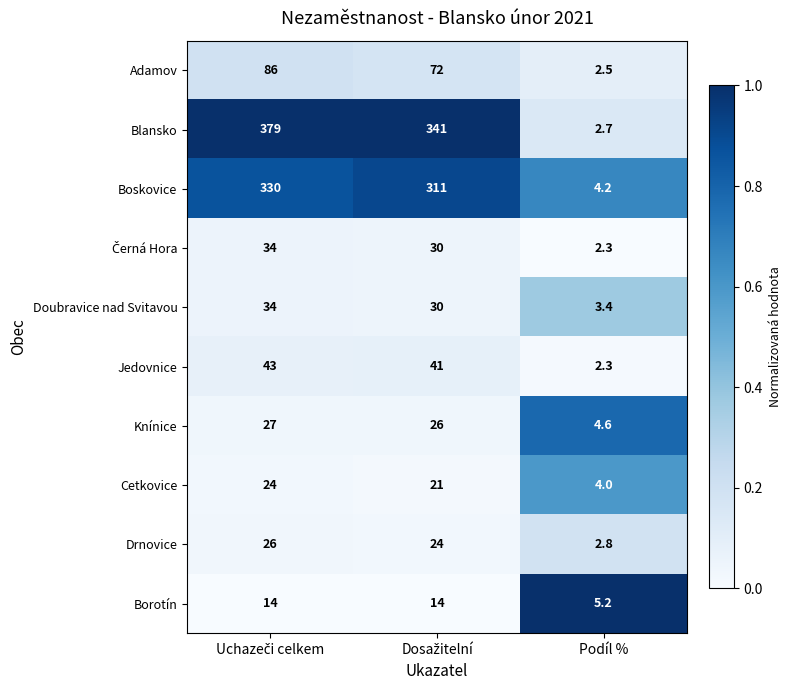

Which series has the largest total across all categories?

Blansko